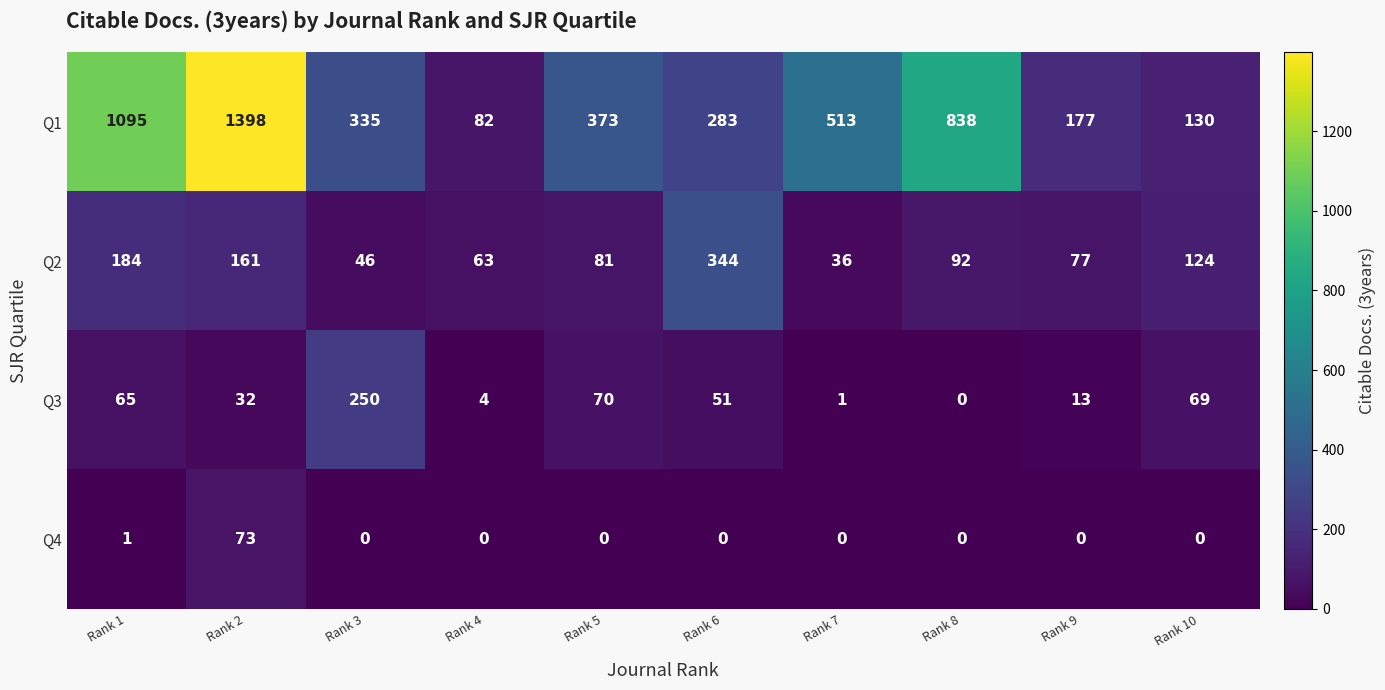

True or false: Q2 has a value of 39 at Rank 4.

False